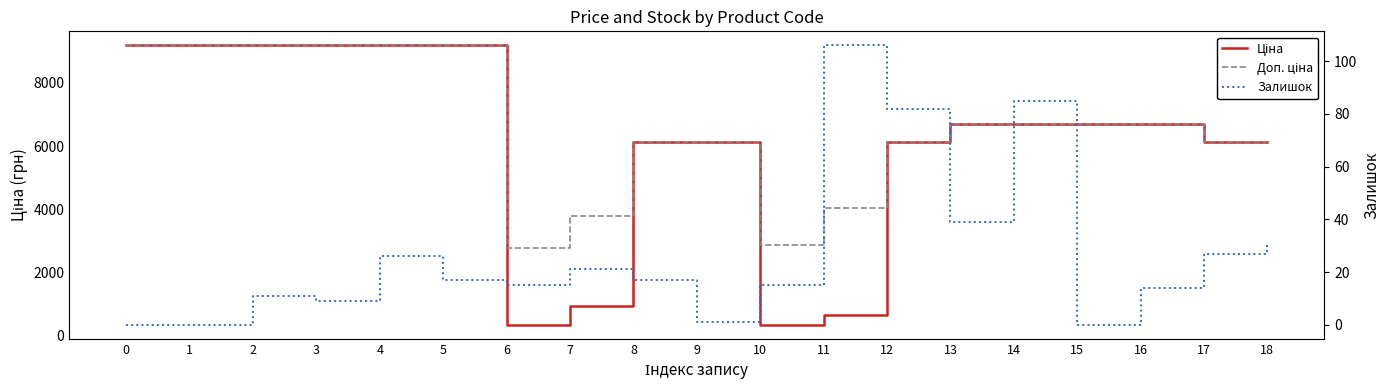

How many lines are shown in the chart?

3